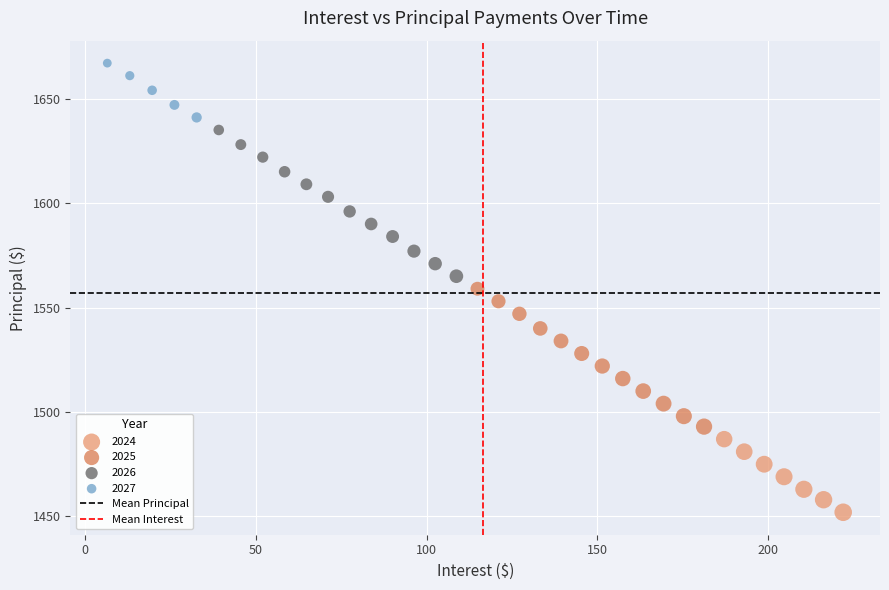

Which series reaches the maximum Y coordinate?

2027